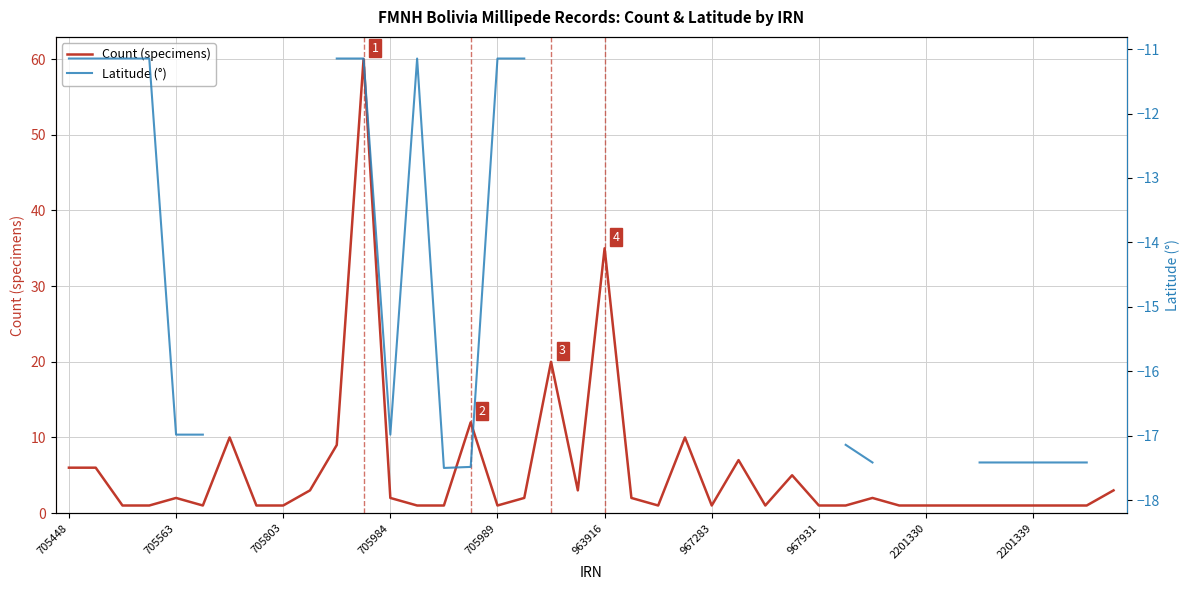

The Count (specimens) series shows 1 at 2201330. True or false?

True